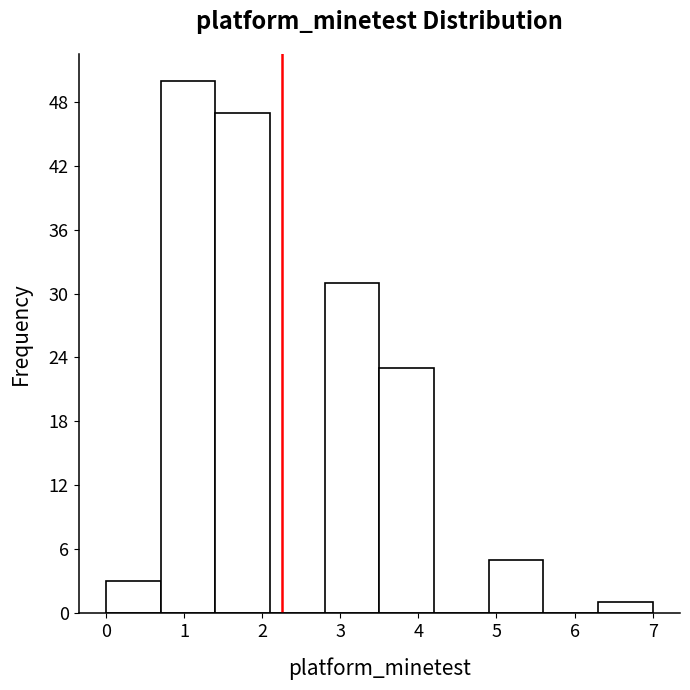

Over which range of the x-axis is the bar tallest?

0.7 to 1.4